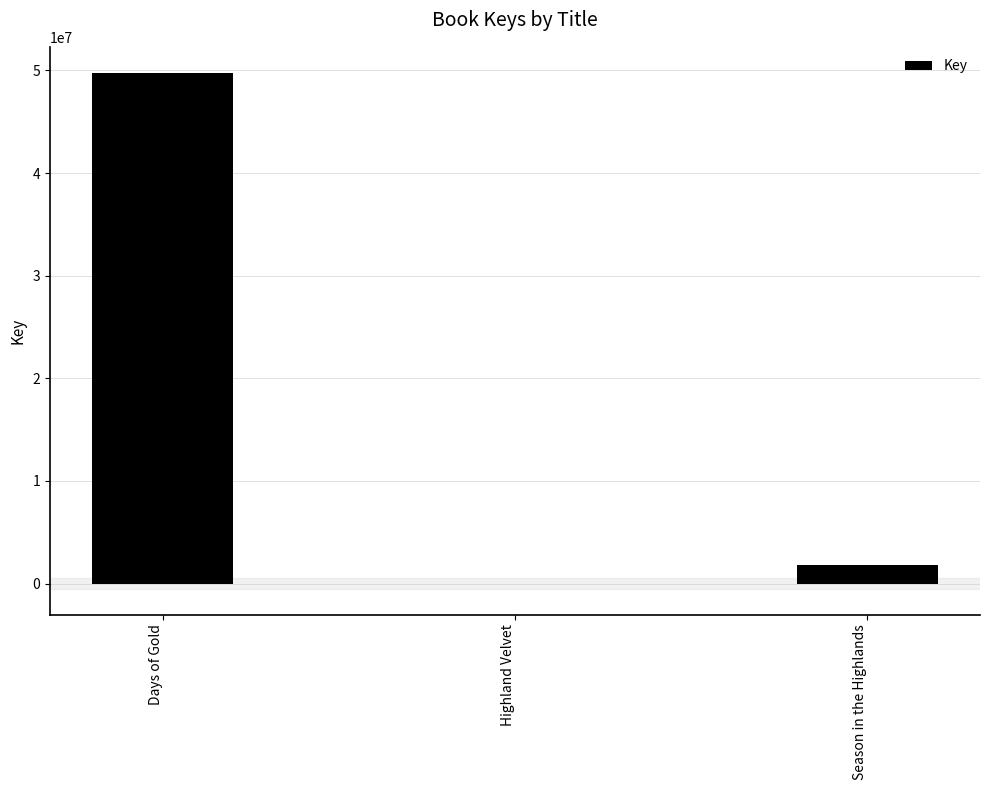

Where does the data first go above 1785355?

Days of Gold